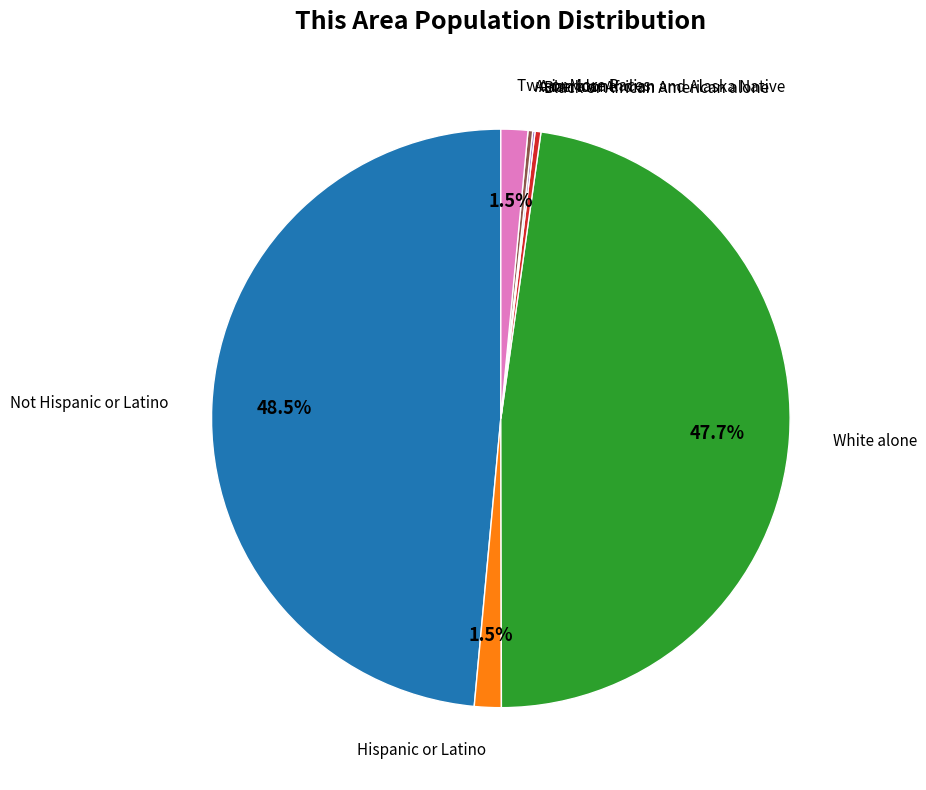

To the nearest percent, what is the average slice percentage?

14%